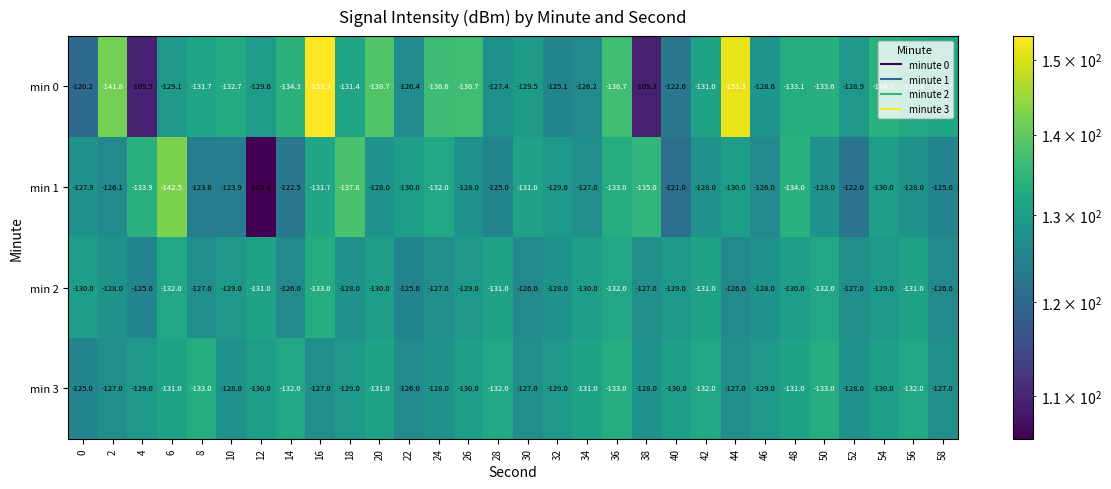

What is the average value of the min 0 series?

-131.1